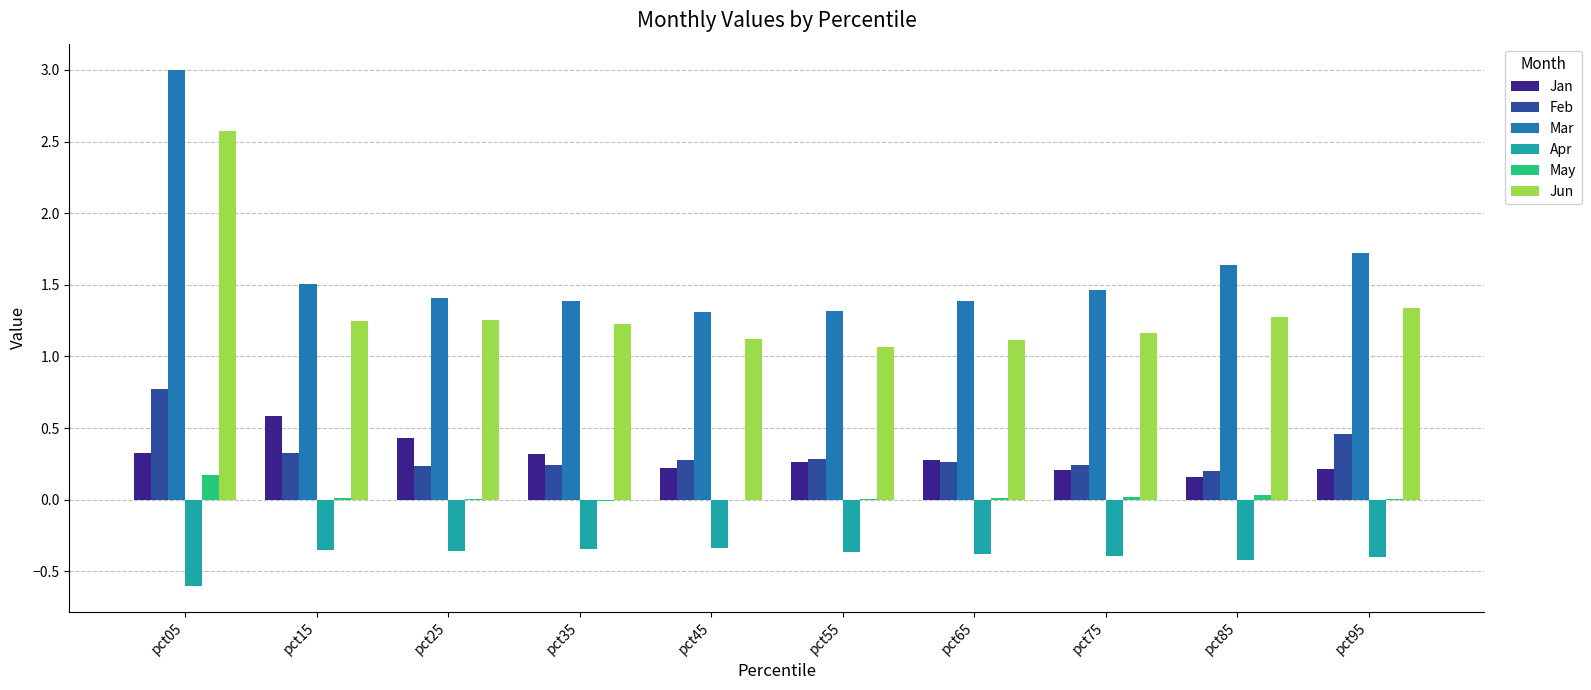

The value of May at pct65 is 0.0. True or false?

True